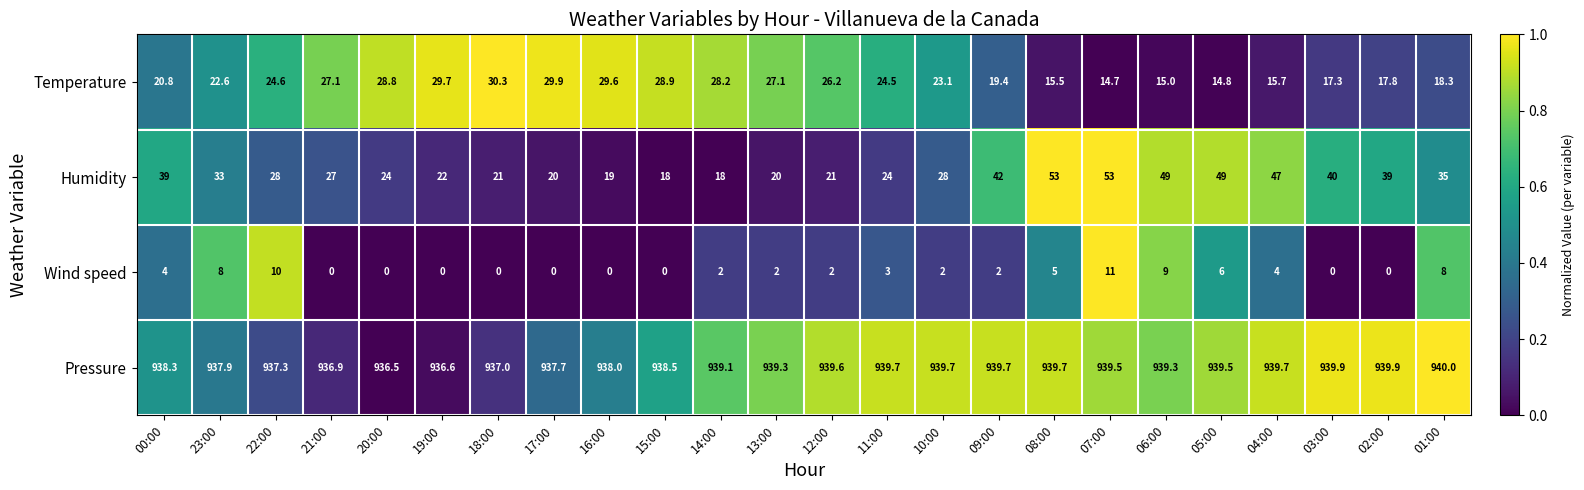

What is the sum of the Pressure values at 23:00 and 20:00?

1874.4